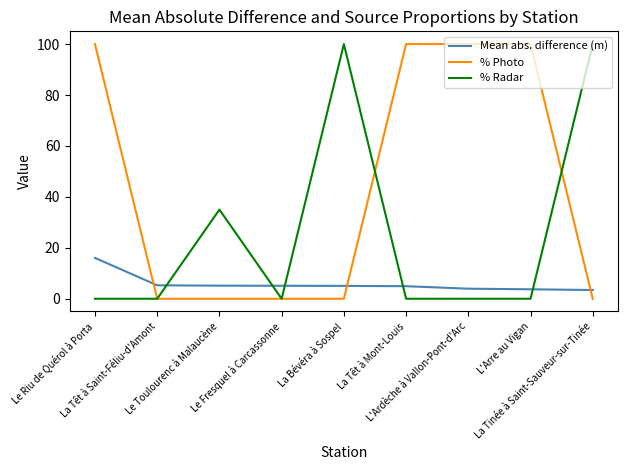

What position from the left is Le Fresquel à Carcassonne?

4